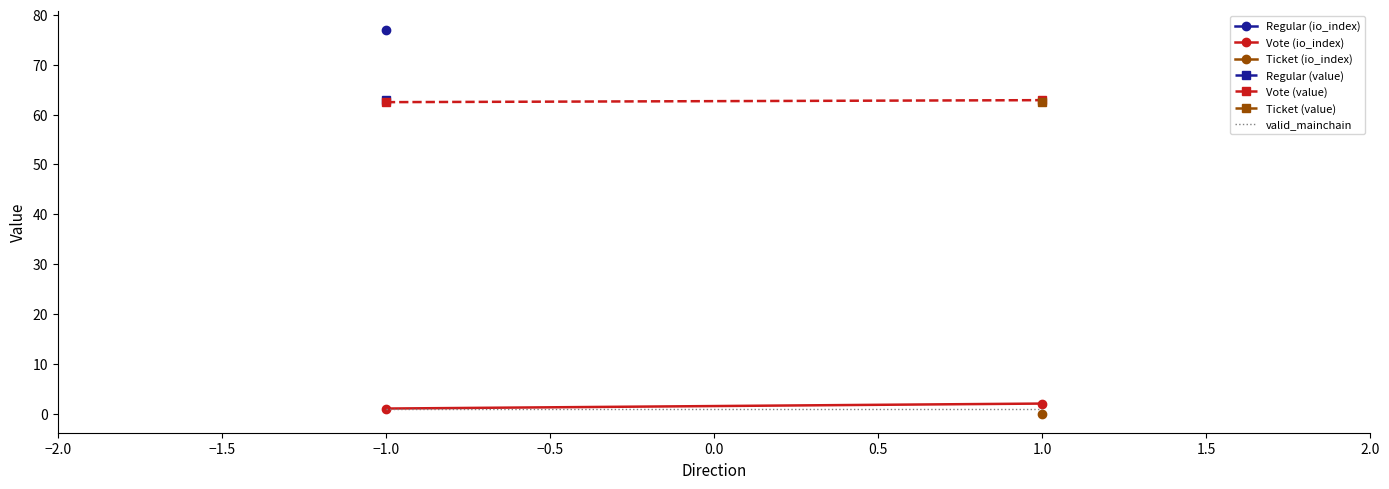

List the series in order of their overall mean, highest first.

value, io_index, valid_mainchain